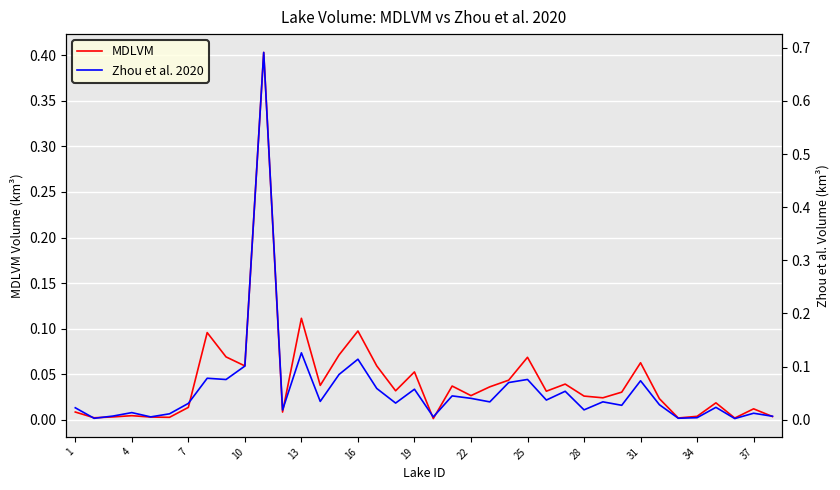

The MDLVM series shows 0.1 at 16. True or false?

True